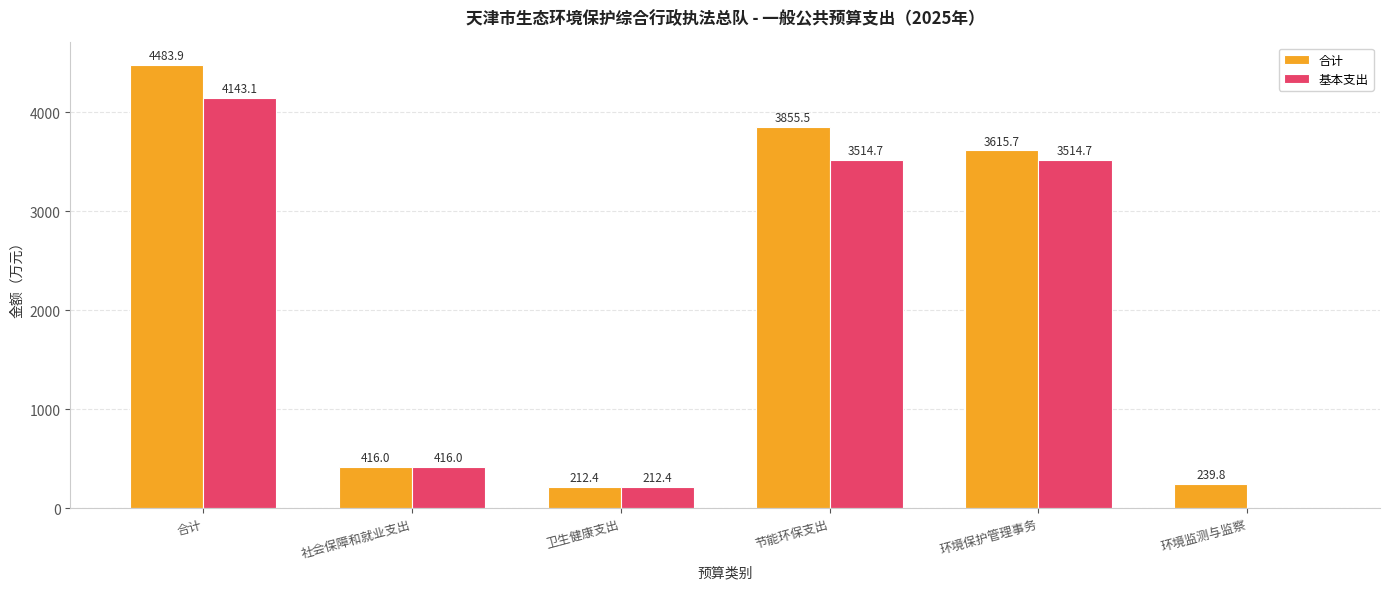

Where does the 基本支出 series first go above 3514?

合计